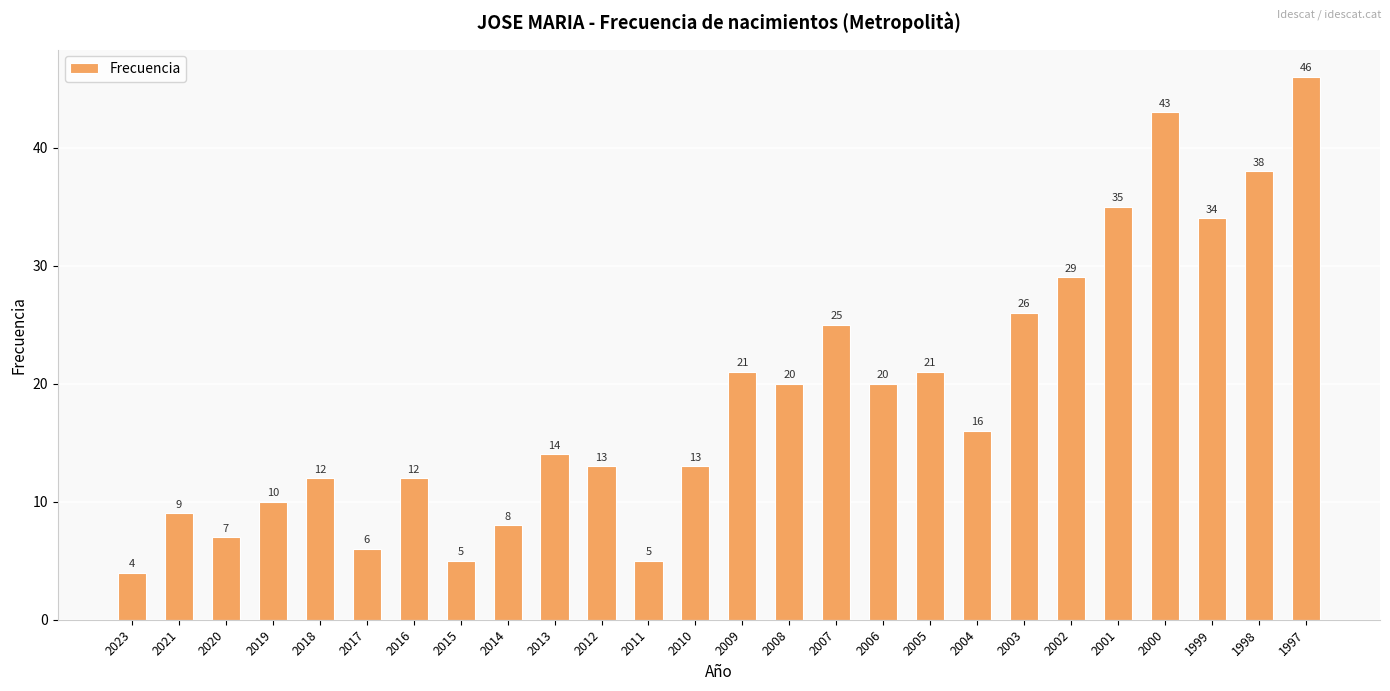

Where does the data first go above 16?

2009